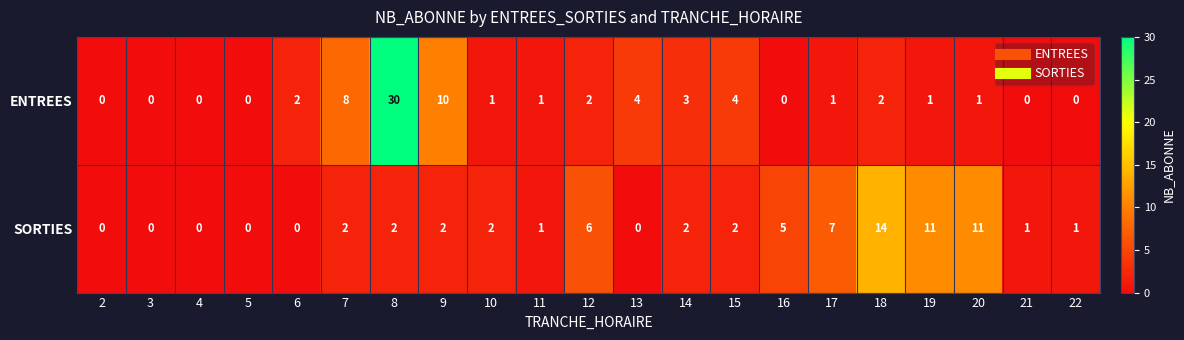

At which label does ENTREES first exceed 1?

6